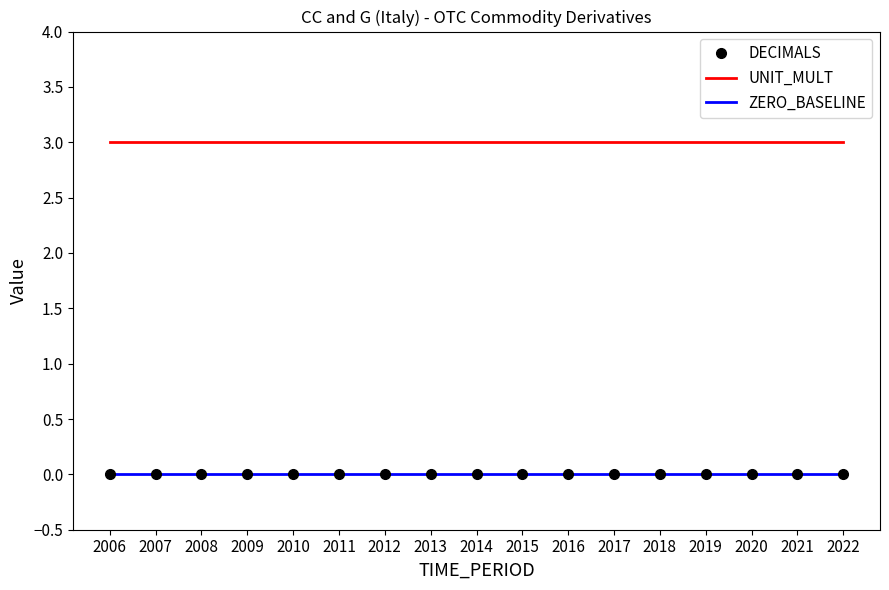

True or false: ZERO_BASELINE and UNIT_MULT intersect in this chart.

False